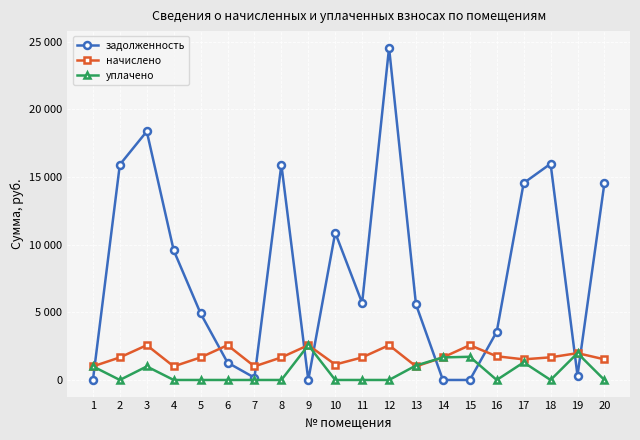

What are all the series names shown in the legend?

задолженность, начислено, уплачено